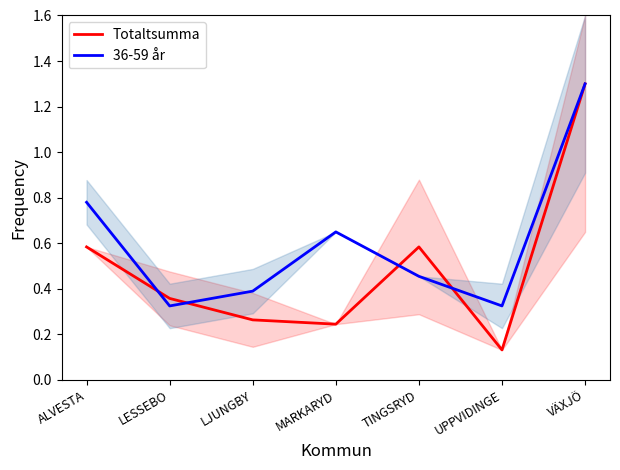

How many lines are shown in the chart?

2